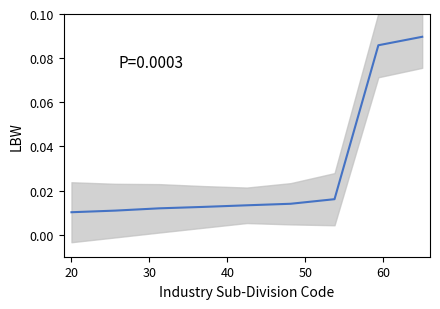

What is the maximum value shown in the chart?

0.1